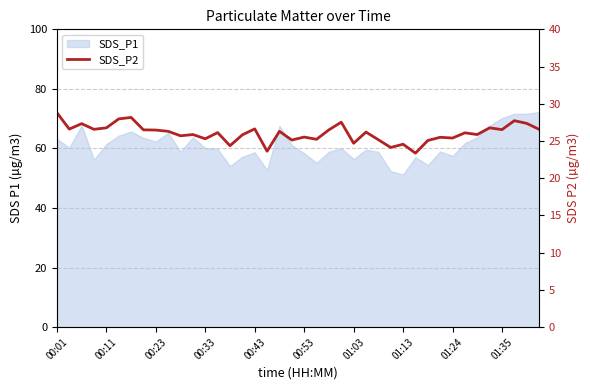

At which label is the value closest to 26?

33